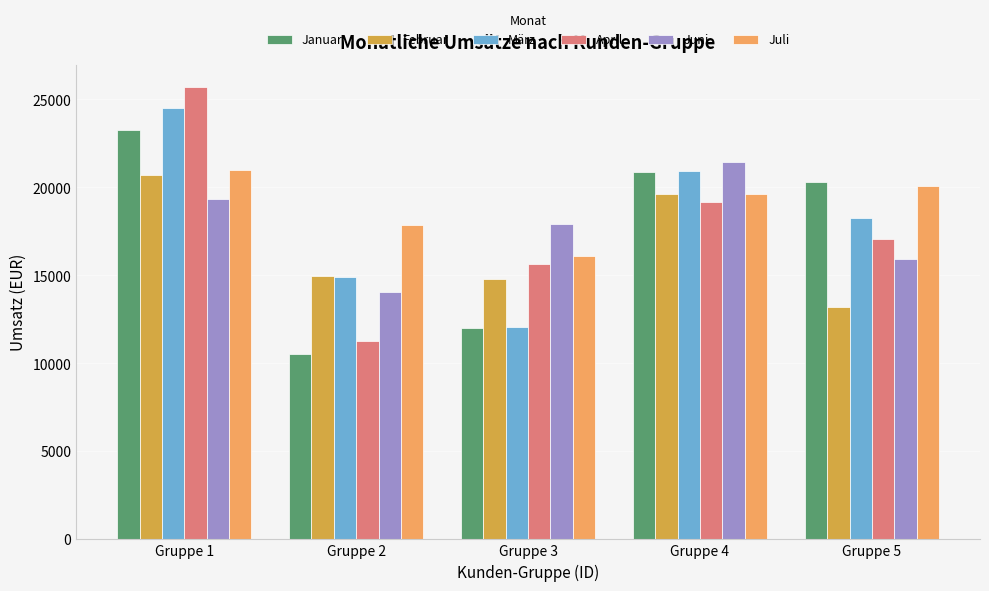

Which series changed the most between Gruppe 1 and Gruppe 4?

April